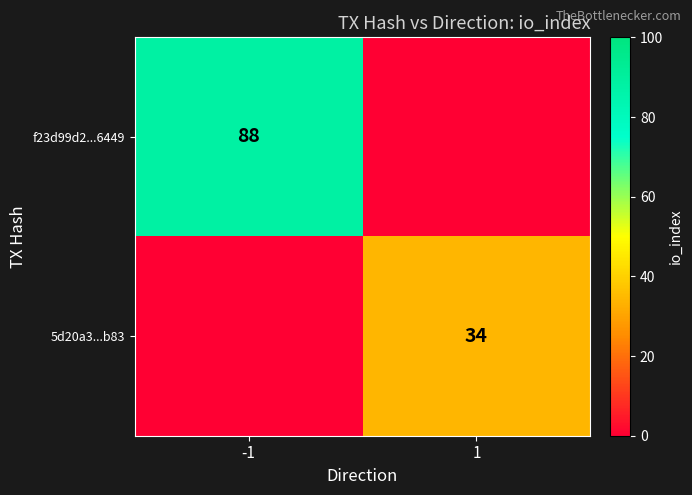

Is it true that f23d99d2...6449 equals 88 at -1?

True